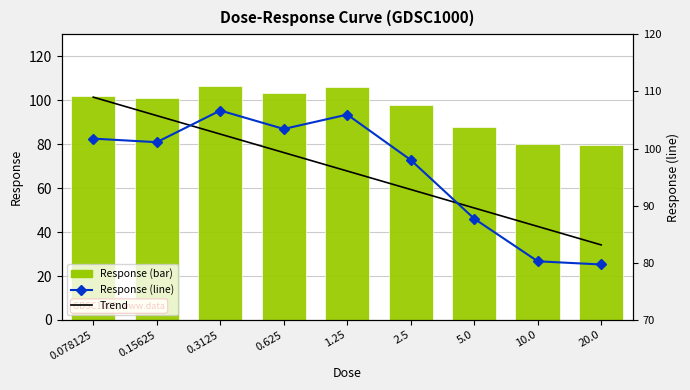

Does the chart contain stacked bars?

No